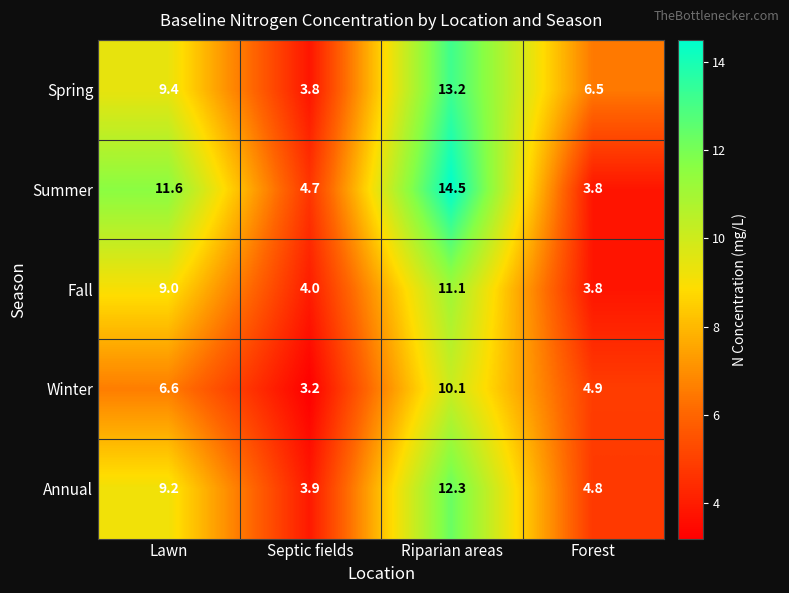

At which label does Spring reach its minimum?

Septic fields